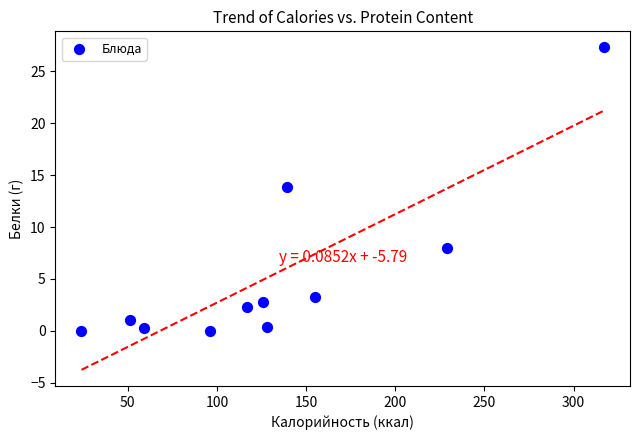

What Y value in the scatter plot is closest to 13?

13.8